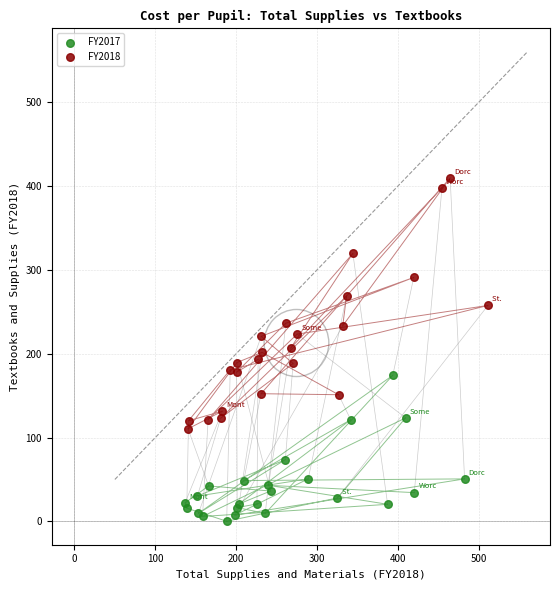

Which series contains the lowest Y value?

FY2017